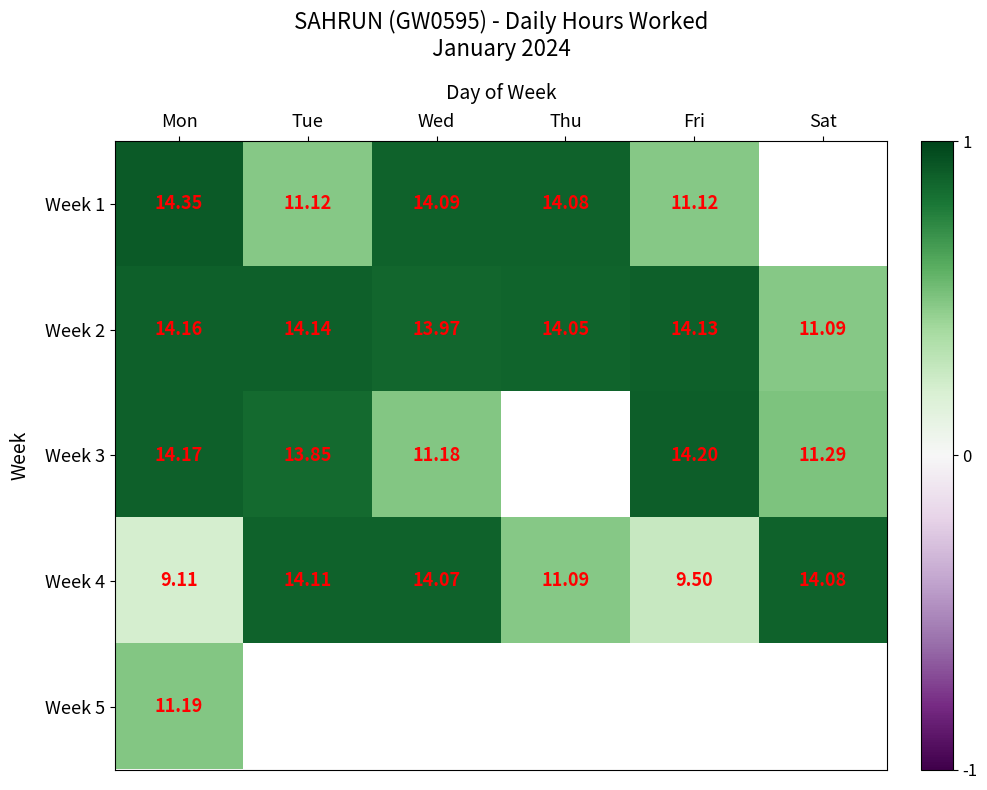

At how many categories does at least one series exceed 0?

6